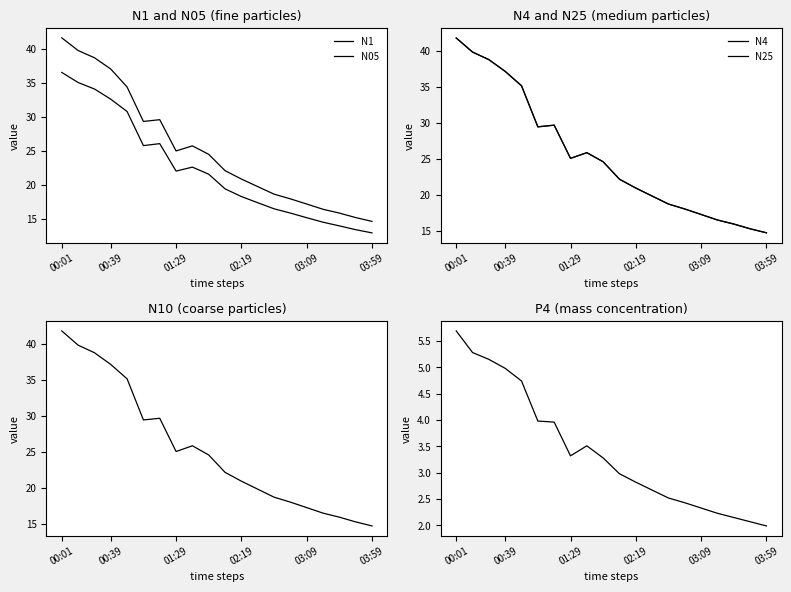

Reading right to left, extract all data points from this chart.

N1: 14.7	15.2	15.9	16.4	17.2	18.0	18.7	19.8	20.9	22.1	24.5	25.8	25.0	29.6	29.4	34.4	37.0	38.7	39.8	41.6
N05: 13.0	13.4	14.0	14.6	15.2	15.9	16.5	17.4	18.3	19.4	21.6	22.6	22.1	26.1	25.8	30.8	32.6	34.1	35.1	36.5
N4: 14.7	15.3	15.9	16.5	17.3	18.0	18.7	19.8	20.9	22.2	24.6	25.9	25.1	29.7	29.5	35.2	37.2	38.8	39.9	41.8
N25: 14.7	15.3	15.9	16.5	17.3	18.0	18.7	19.8	20.9	22.2	24.6	25.9	25.1	29.7	29.4	35.1	37.1	38.8	39.8	41.8
N10: 14.7	15.3	16.0	16.5	17.3	18.1	18.7	19.9	21.0	22.2	24.6	25.9	25.1	29.7	29.5	35.2	37.2	38.8	39.9	41.8
P4: 2.0	2.1	2.1	2.2	2.3	2.4	2.5	2.7	2.8	3.0	3.3	3.5	3.3	4.0	4.0	4.7	5.0	5.2	5.3	5.7